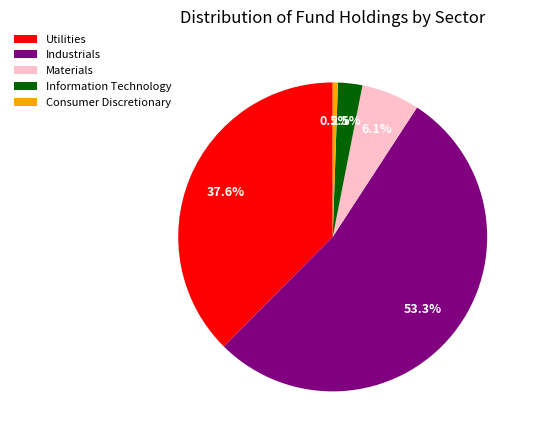

Which slice is the largest?

Industrials